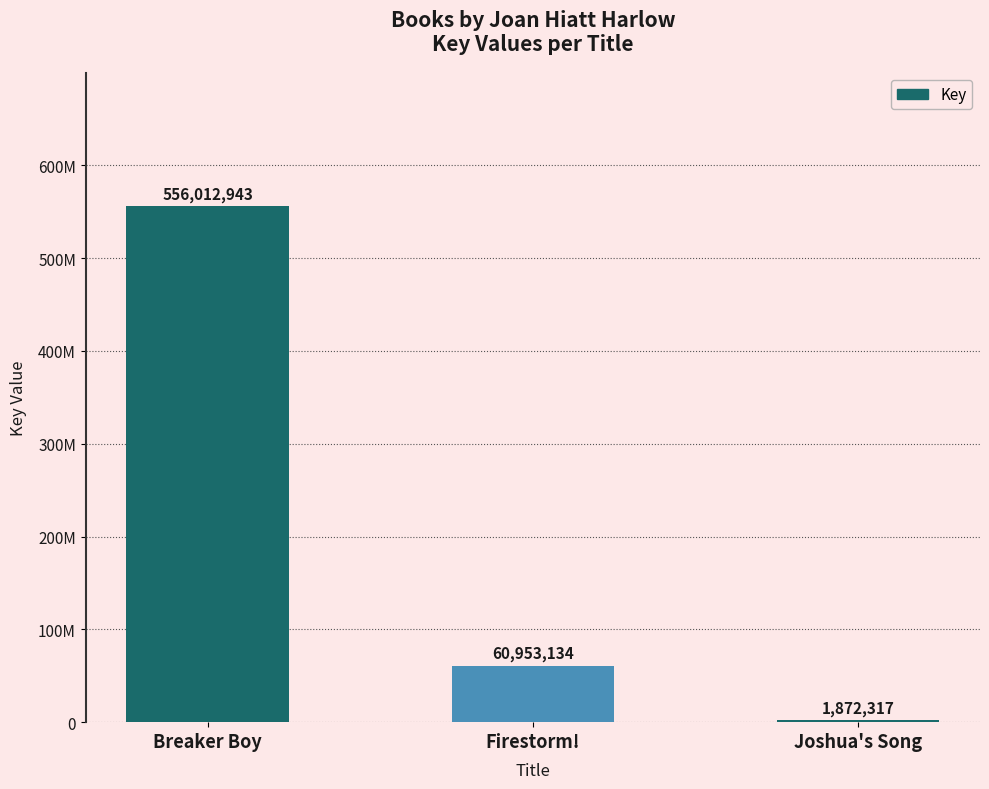

Where is the data nearest to the value 278942630?

Firestorm!